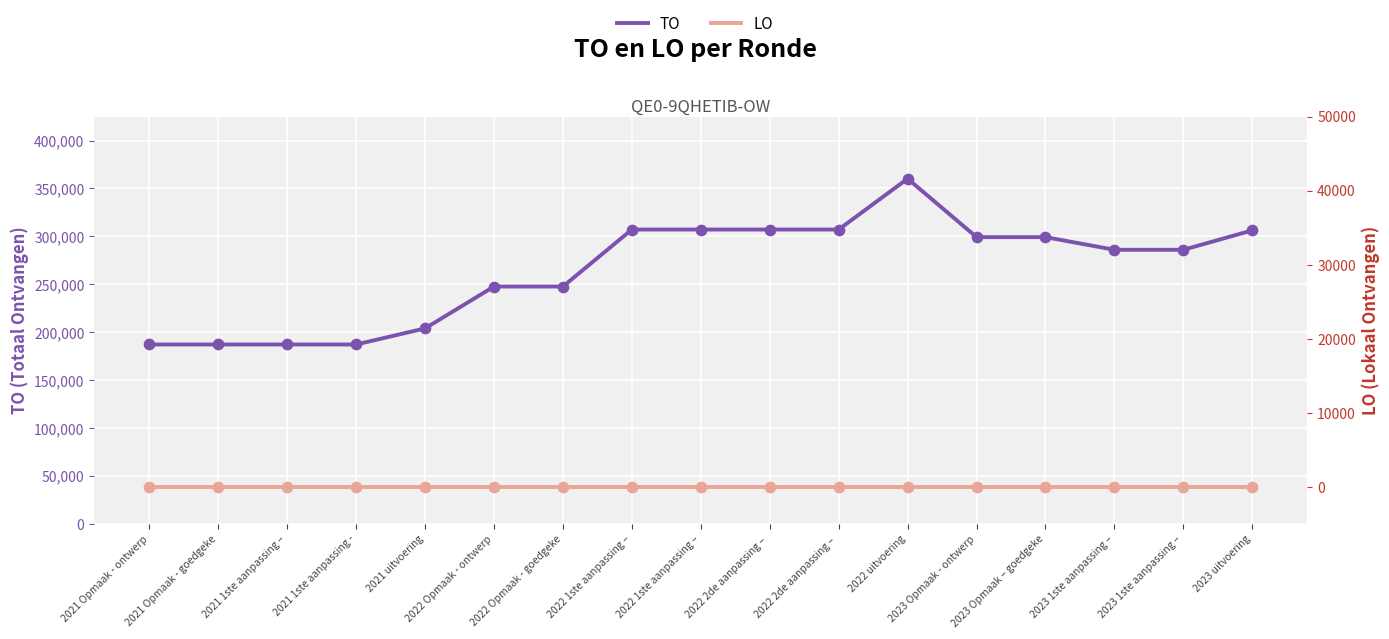

What is the total value across all series at 2021 uitvoering?

203941